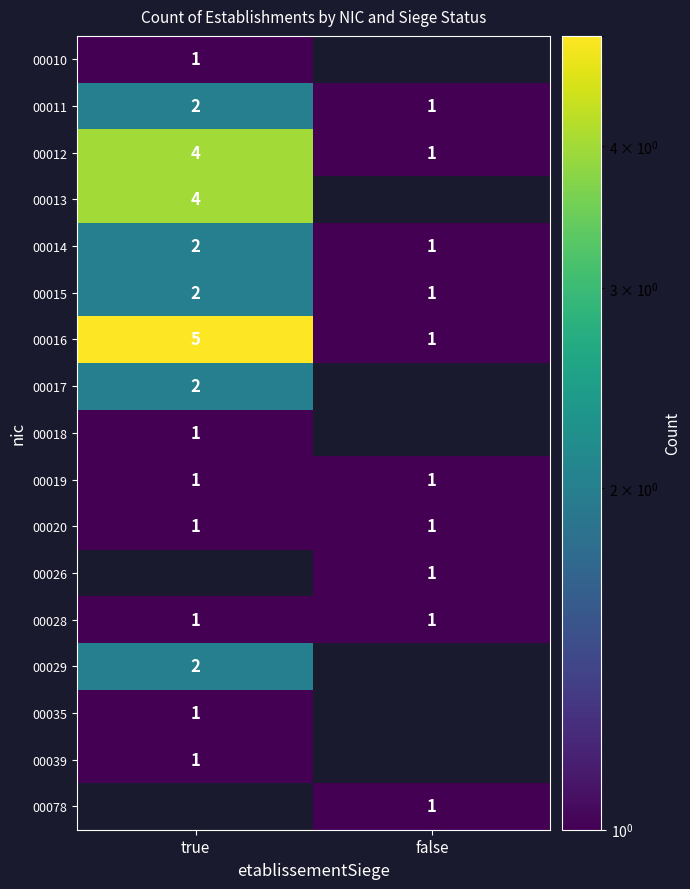

List the labels in order of 00012 value, largest first.

true, false